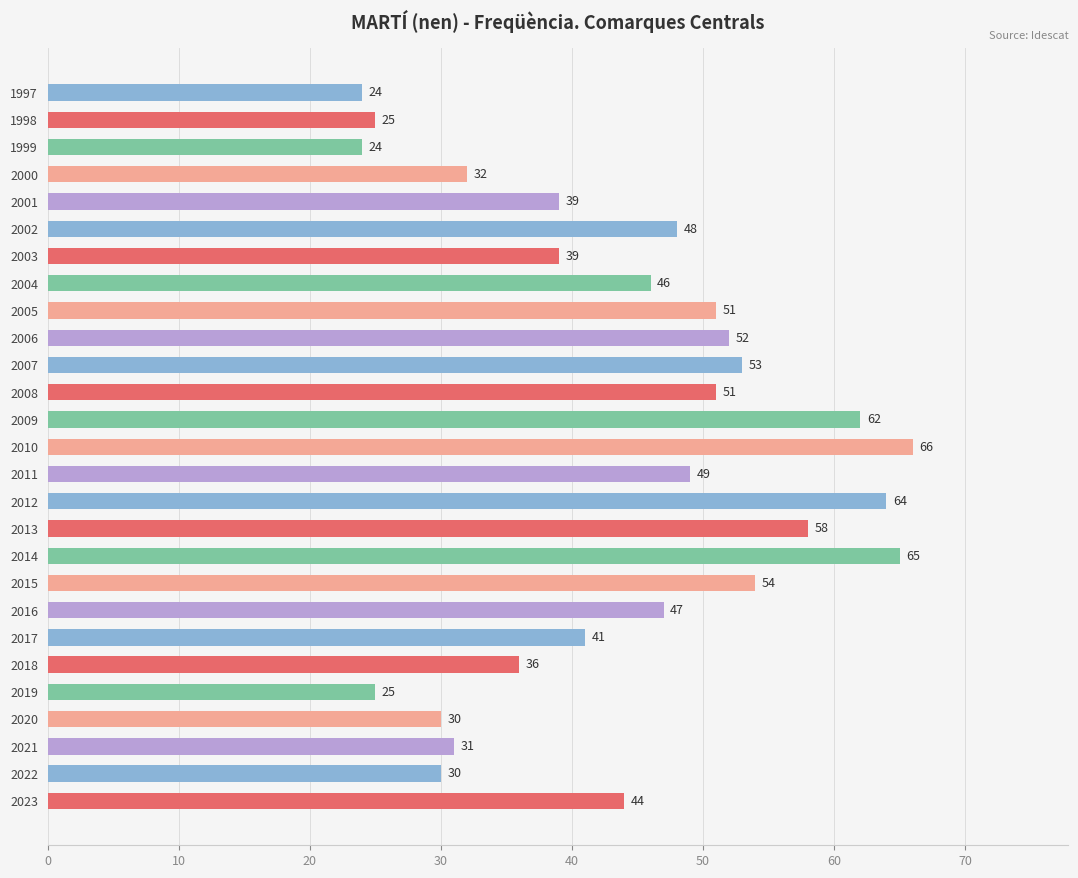

At which label is the value closest to 45?

2023